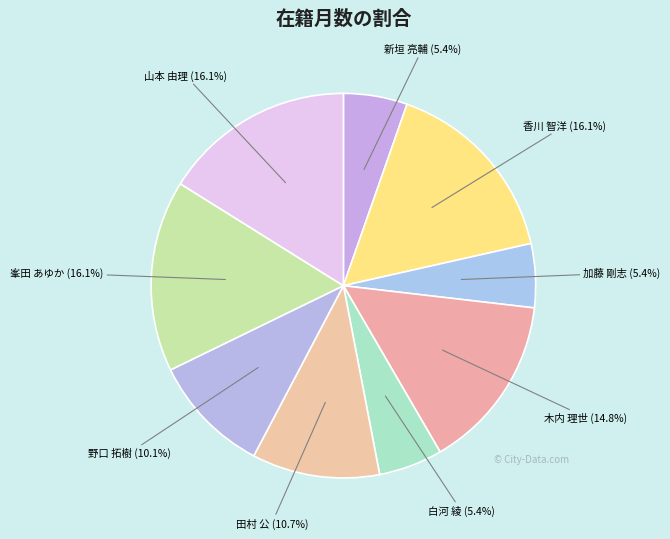

How many segments does this pie chart have?

9